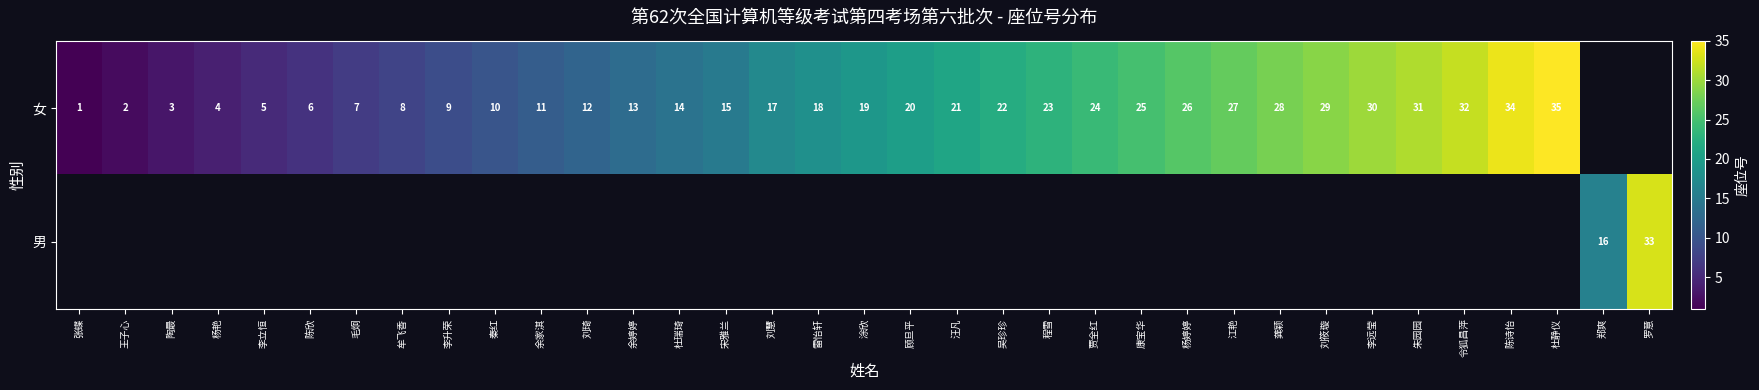

What is the sum of the 女 values at 陶最 and 杨艳?

7